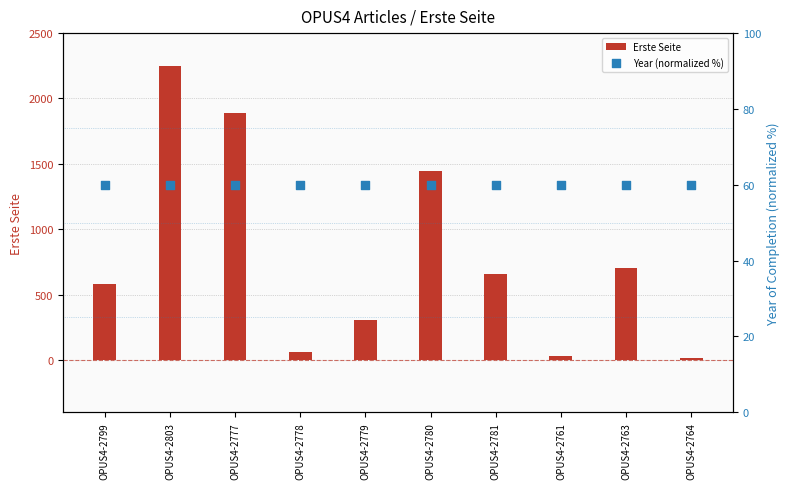

Which series reaches the maximum Y coordinate?

Erste Seite